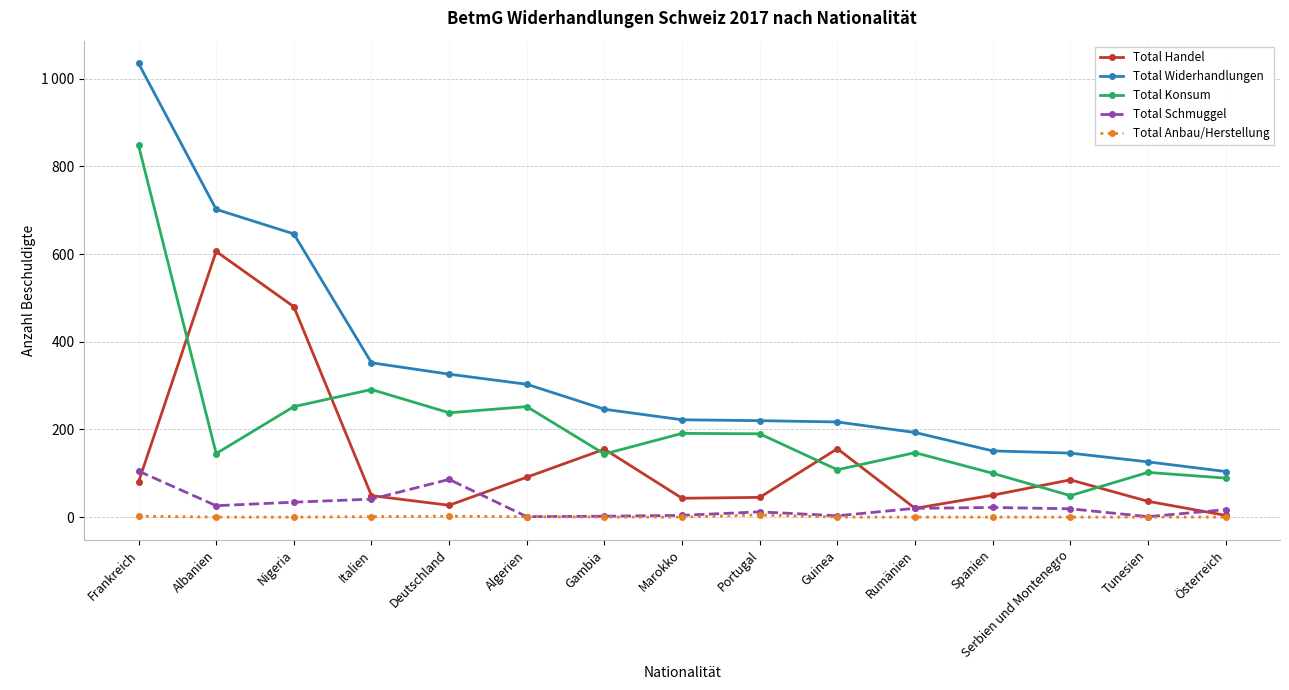

Does the chart have visible grid lines?

Yes